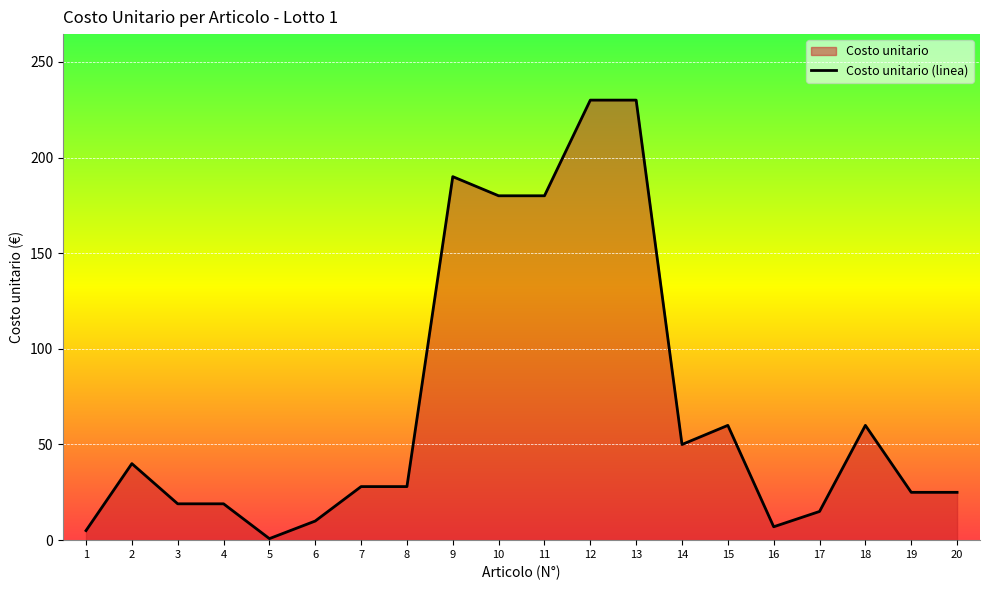

Is it true that the value at 9 is 190.0?

True